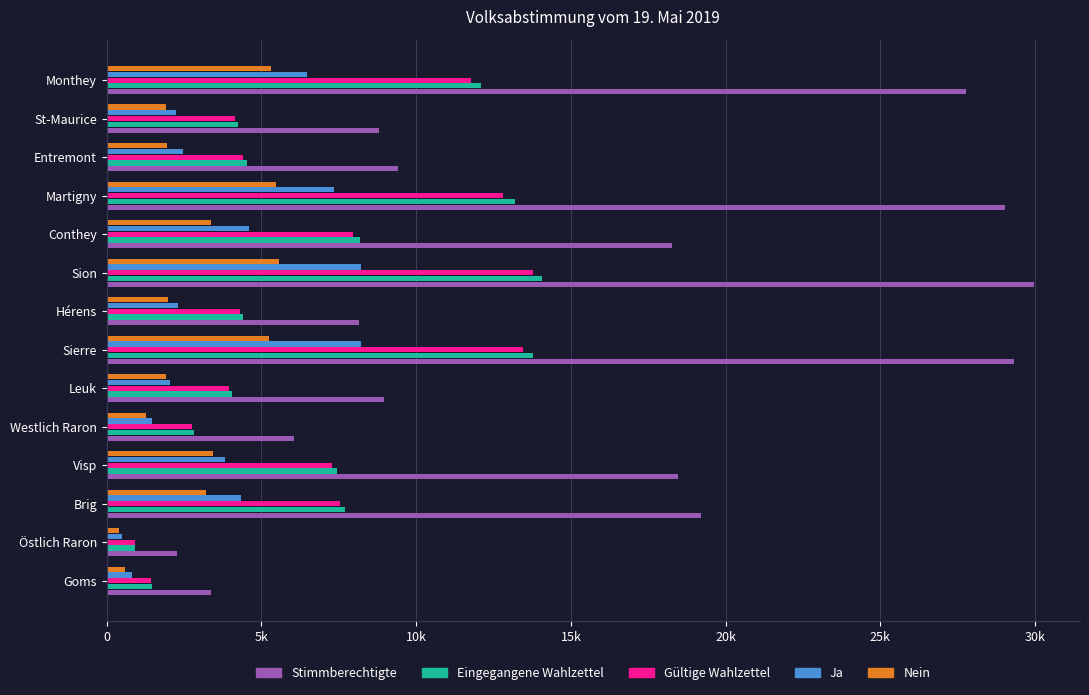

What are all the series names shown in the legend?

Stimmberechtigte, Eingegangene Wahlzettel, Gültige Wahlzettel, Ja, Nein